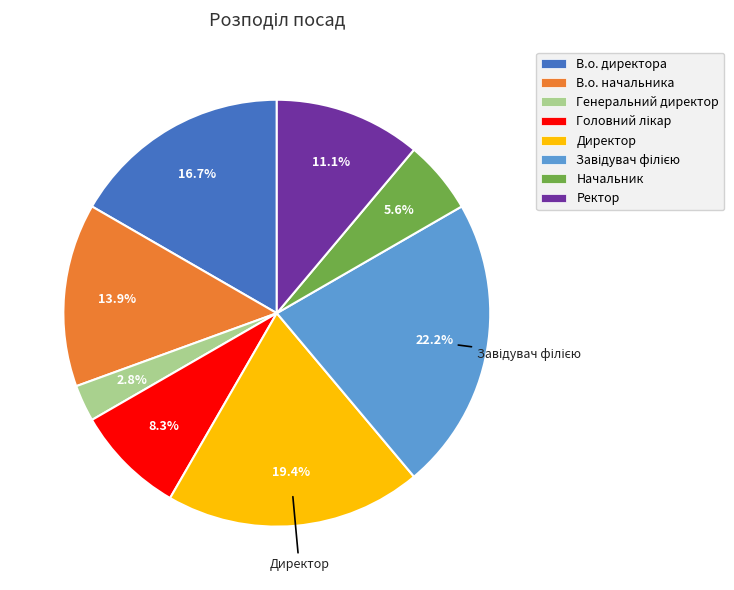

To the nearest percent, what is the combined percentage of В.о. директора and В.о. начальника?

31%